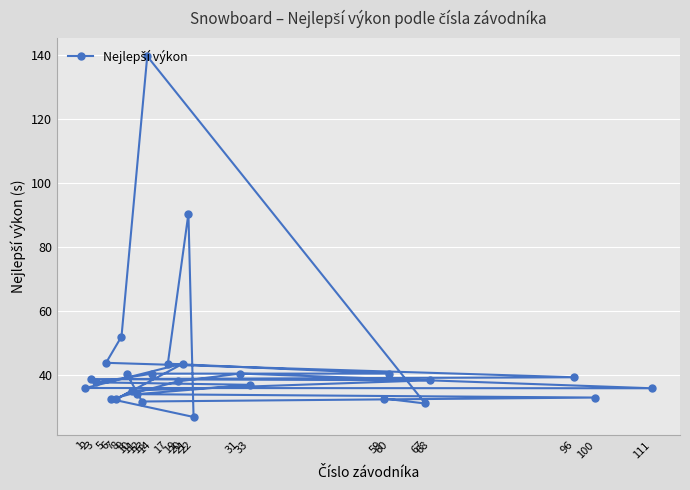

List the labels in order of value, smallest first.

22, 67, 12, 6, 7, 59, 100, 11, 10, 111, 1, 33, 3, 19, 68, 2, 96, 9, 14, 60, 31, 17, 20, 5, 8, 21, 13